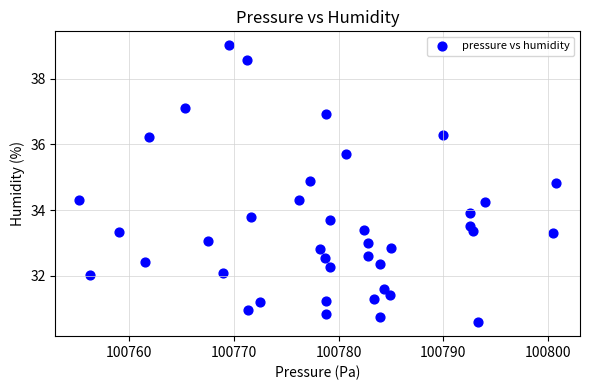

What is the range of Y values (max minus min)?

8.4